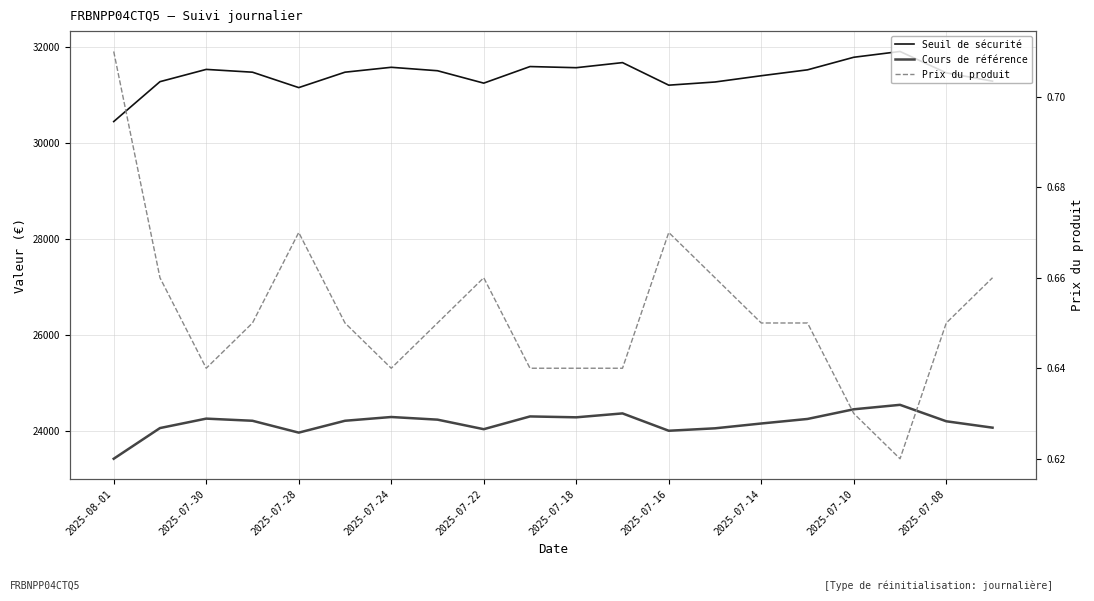

What value does the Seuil de sécurité series have at 2025-08-01?

30453.8